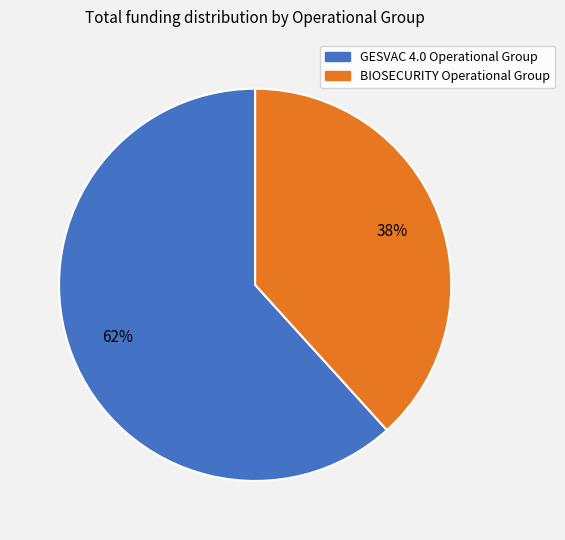

To the nearest percent, what is the average slice percentage?

50%